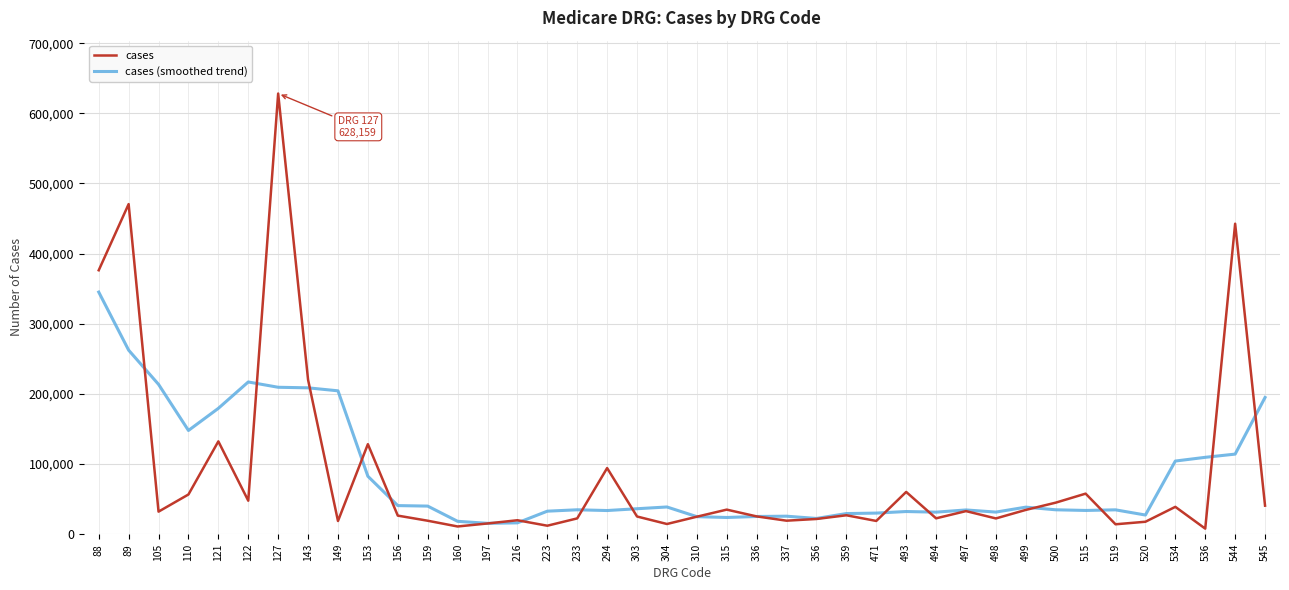

What is the sum of all cases values?

3376477